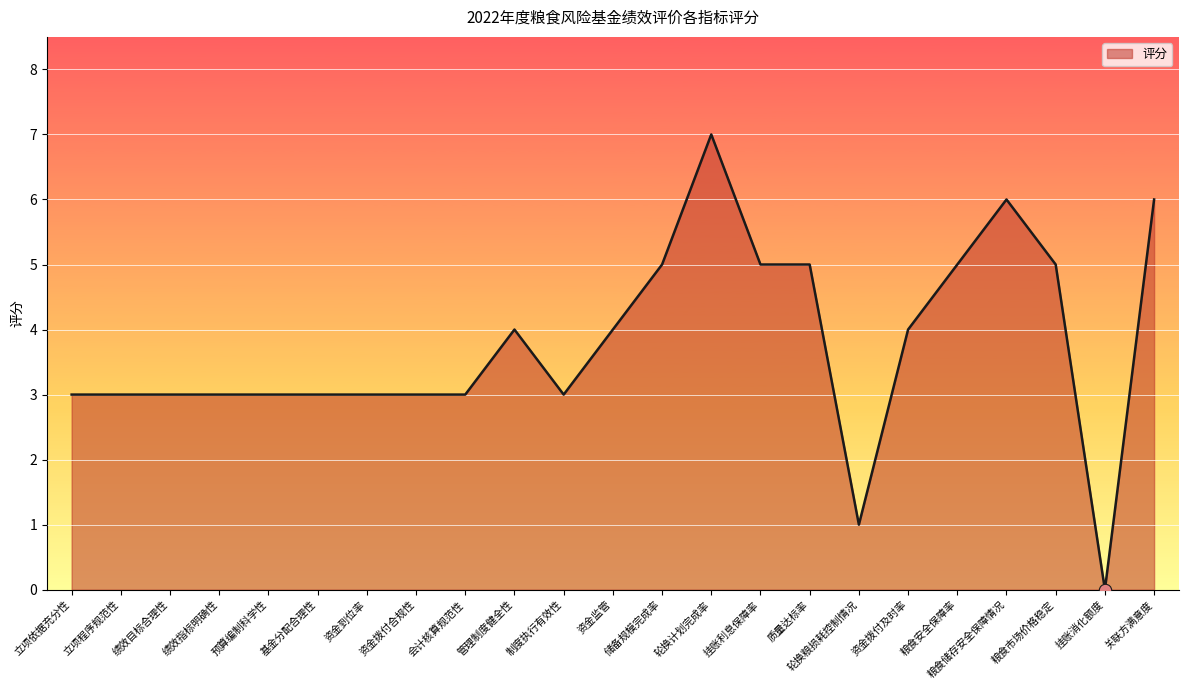

What is the change in value from 资金拨付及时率 to 挂账消化额度?

-4